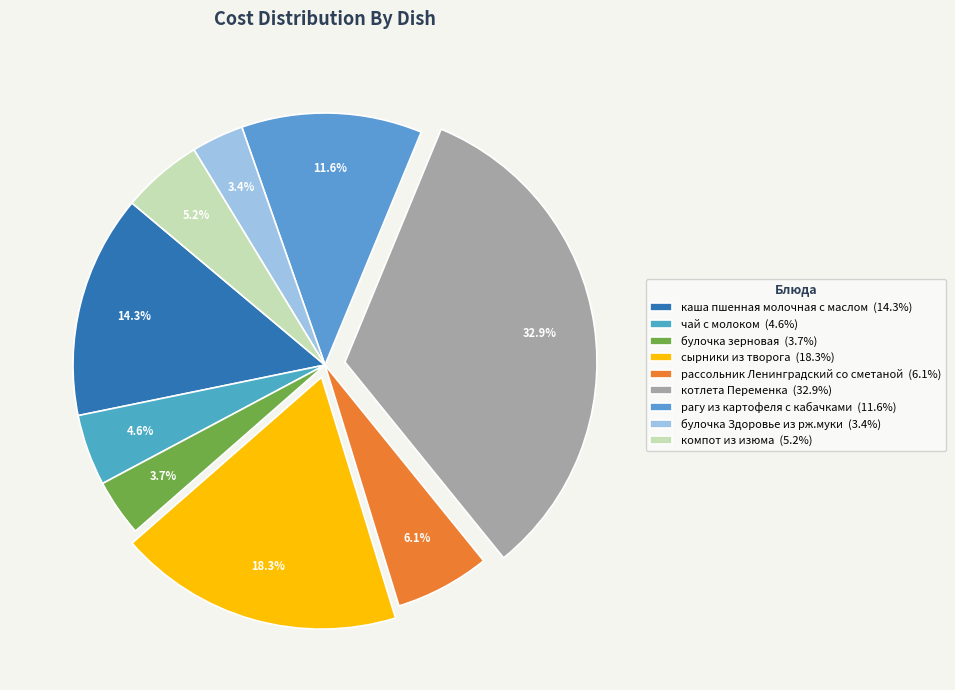

To the nearest percent, what portion does компот из изюма represent?

5%